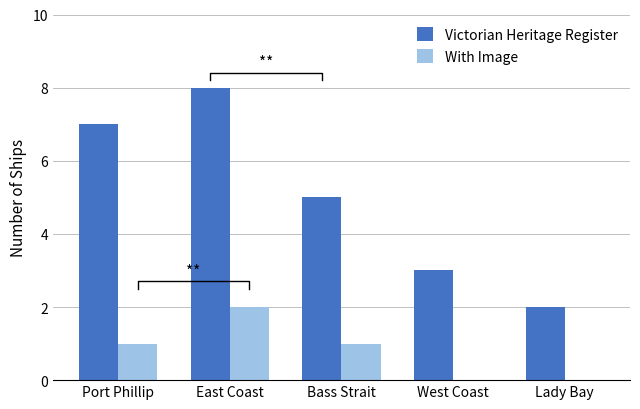

At which label does With Image first exceed 1?

East Coast